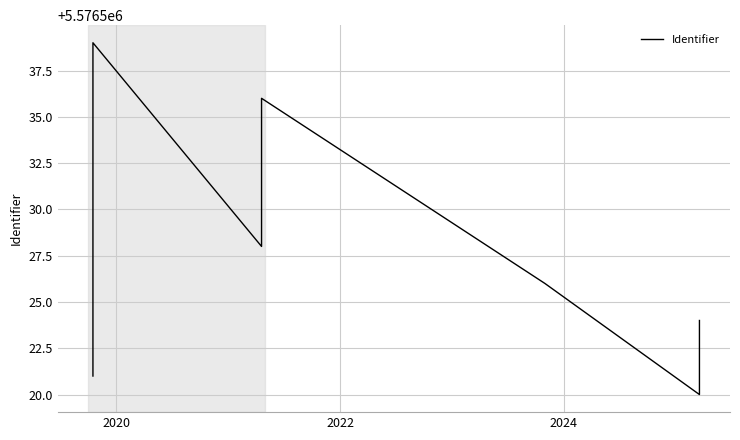

What is the difference between the second highest and second lowest values?

15